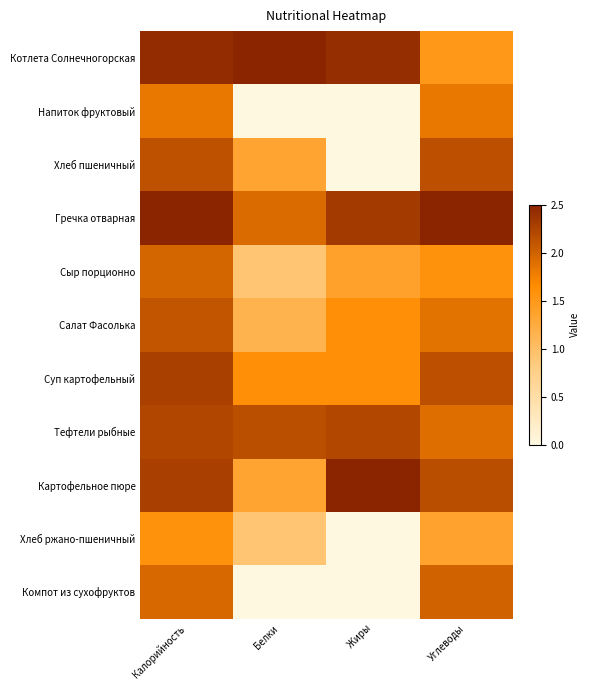

Reading left to right, list all the values displayed in this chart.

Котлета Солнечногорская: Калорийность=2.4	Белки=2.5	Жиры=2.4	Углеводы=1.5
Напиток фруктовый: Калорийность=1.8	Белки=0.0	Жиры=0.0	Углеводы=1.8
Хлеб пшеничный: Калорийность=2.1	Белки=1.3	Жиры=0.0	Углеводы=2.1
Гречка отварная: Калорийность=2.5	Белки=1.9	Жиры=2.3	Углеводы=2.5
Сыр порционно: Калорийность=2.0	Белки=0.9	Жиры=1.4	Углеводы=1.6
Салат Фасолька: Калорийность=2.1	Белки=1.2	Жиры=1.6	Углеводы=1.9
Суп картофельный: Калорийность=2.3	Белки=1.6	Жиры=1.6	Углеводы=2.1
Тефтели рыбные: Калорийность=2.2	Белки=2.1	Жиры=2.2	Углеводы=1.9
Картофельное пюре: Калорийность=2.3	Белки=1.3	Жиры=2.5	Углеводы=2.2
Хлеб ржано-пшеничный: Калорийность=1.6	Белки=0.9	Жиры=0.0	Углеводы=1.4
Компот из сухофруктов: Калорийность=1.9	Белки=0.0	Жиры=0.0	Углеводы=2.0